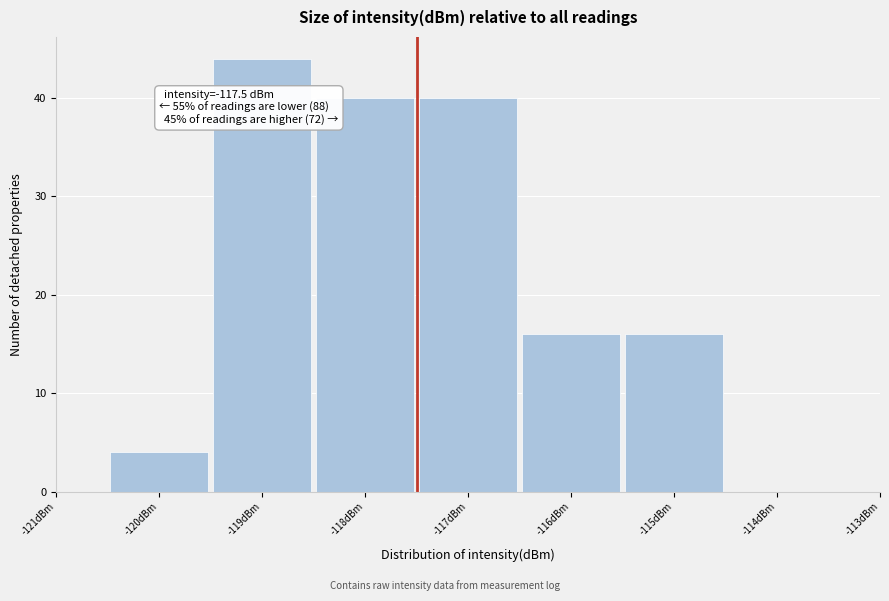

Over which range of the x-axis is the bar tallest?

-119.5 to -118.5